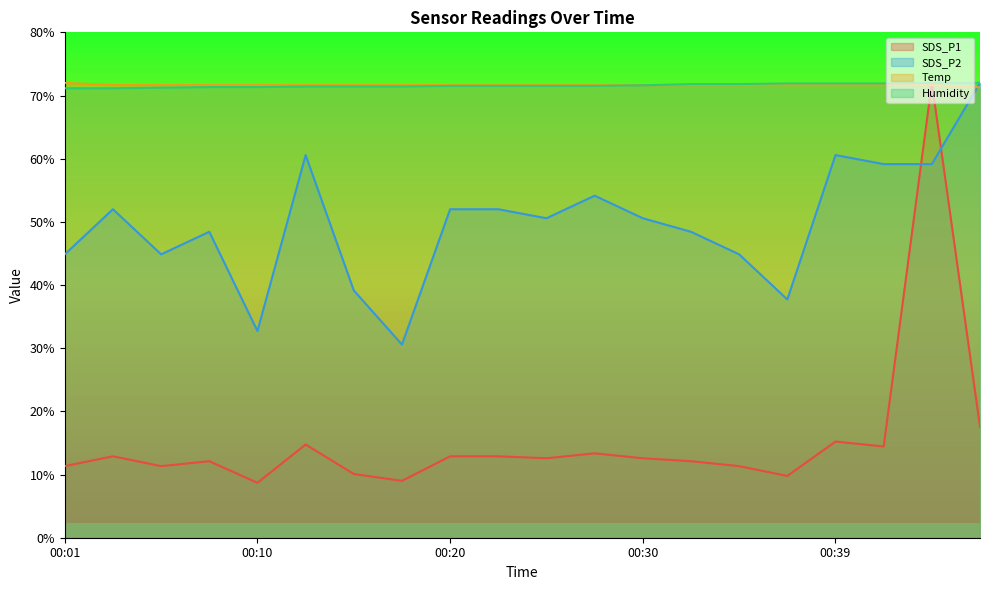

What is the difference between the highest and lowest values at 00:18?

62.6